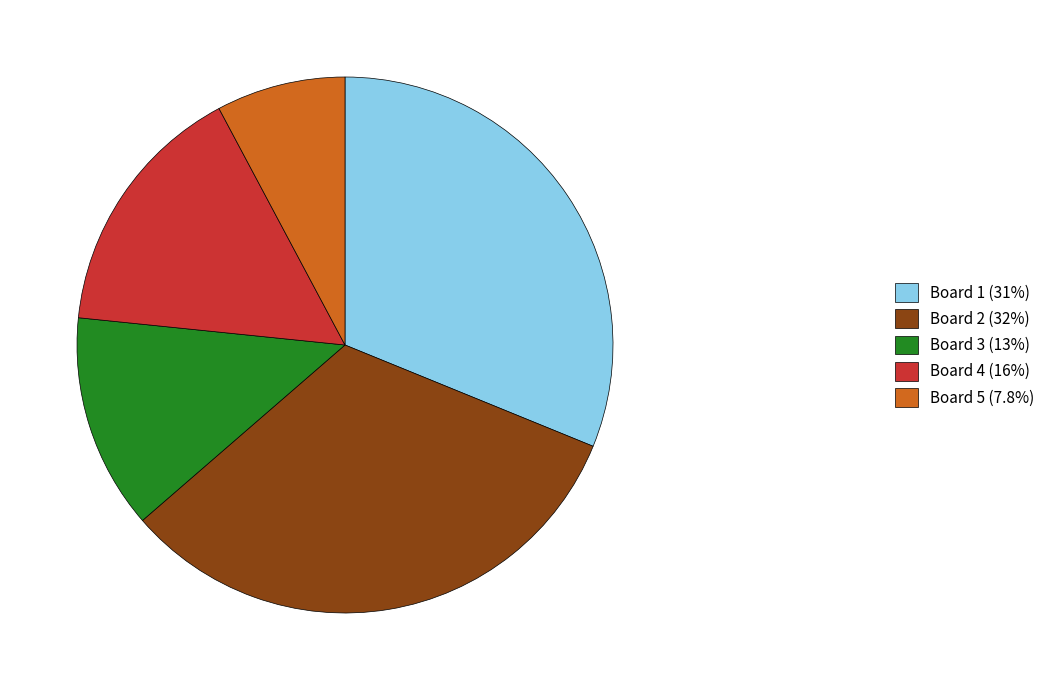

Does Board 5 account for over 50% of the chart?

No